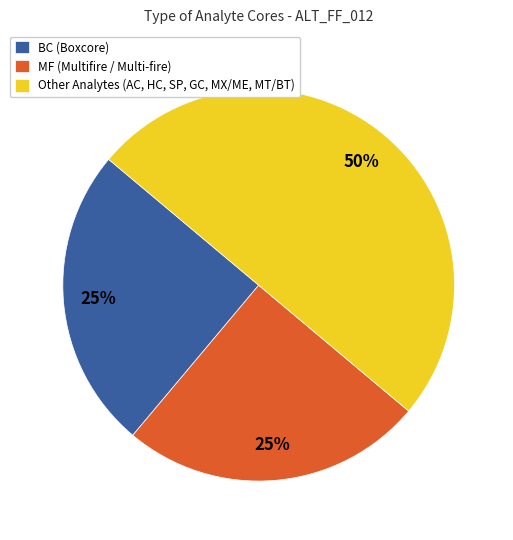

Do Other Analytes (AC, HC, SP, GC, MX/ME, MT/BT) and BC (Boxcore) together represent more than half of the pie?

Yes